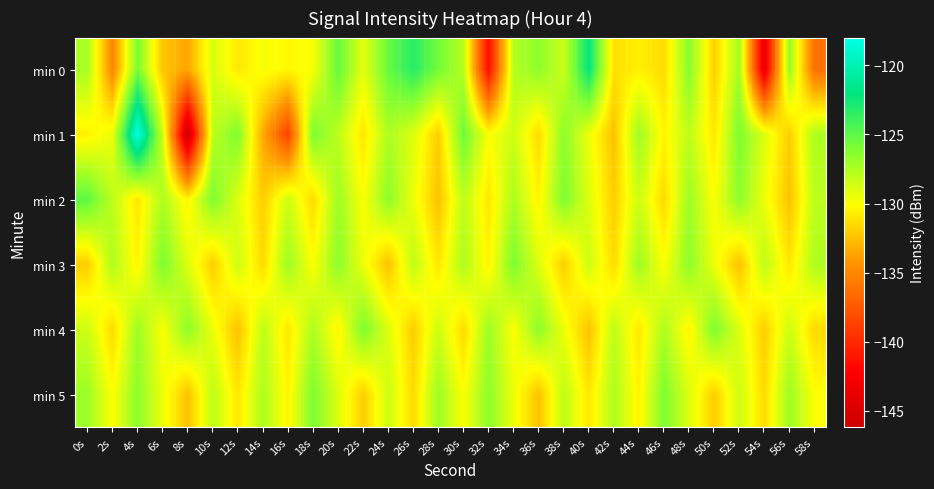

Rank the series at 38s from highest to lowest value.

min 2, min 1, min 5, min 0, min 4, min 3